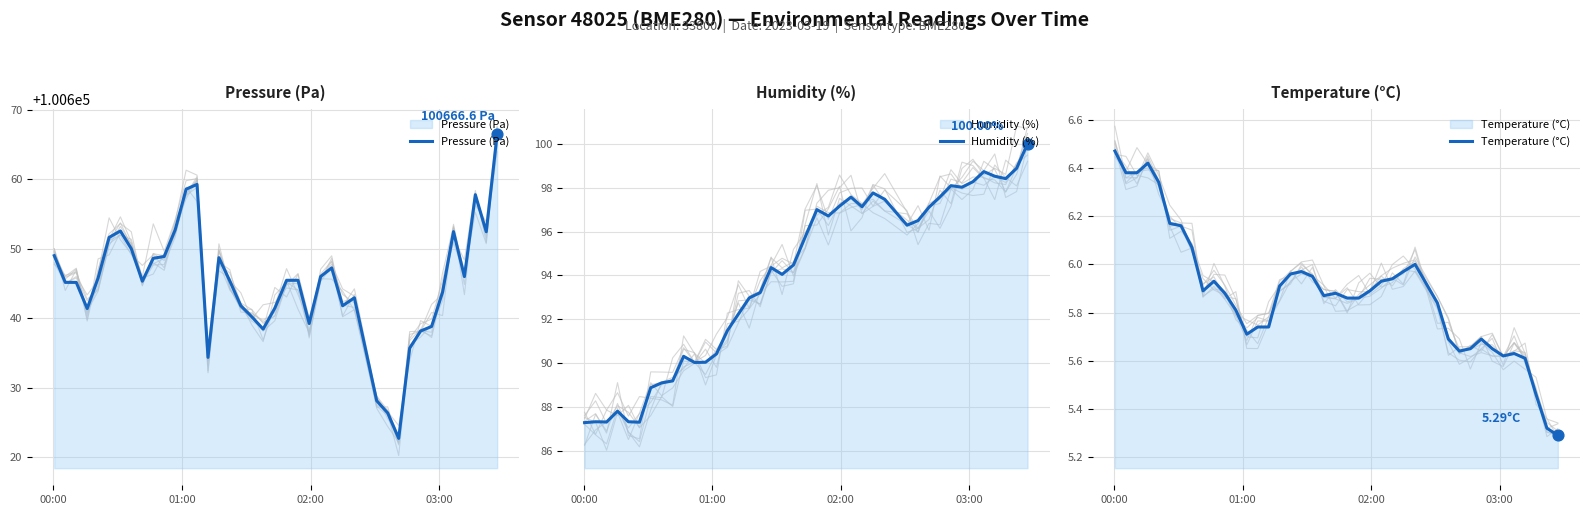

Which series has the widest spread of Y values?

Pressure (Pa)